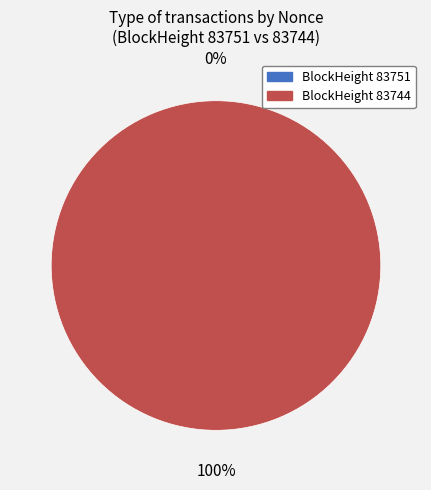

The 83744 slice represents 100% of the pie. True or false?

True